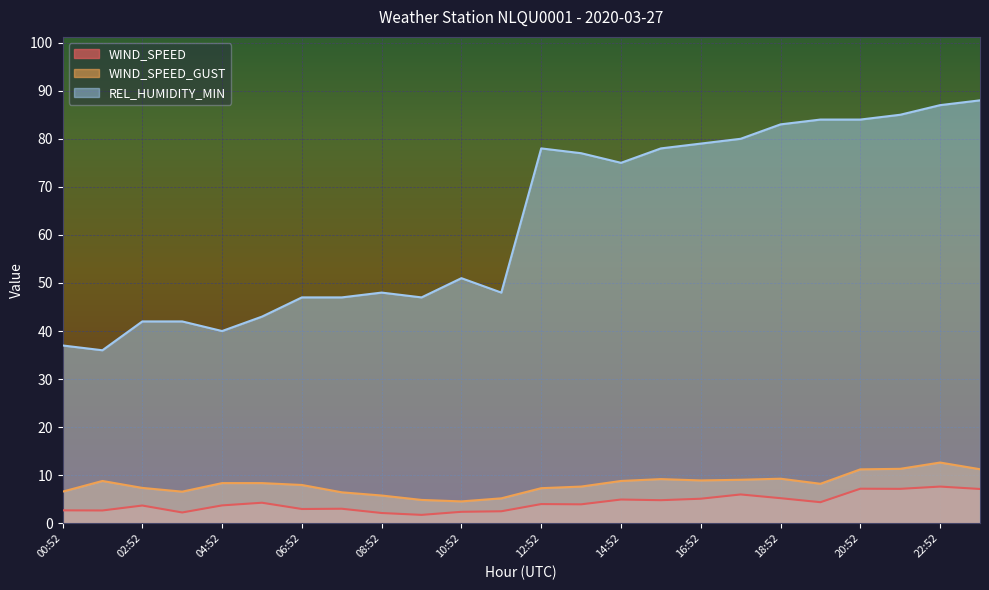

At which label does WIND_SPEED reach its peak?

22:52